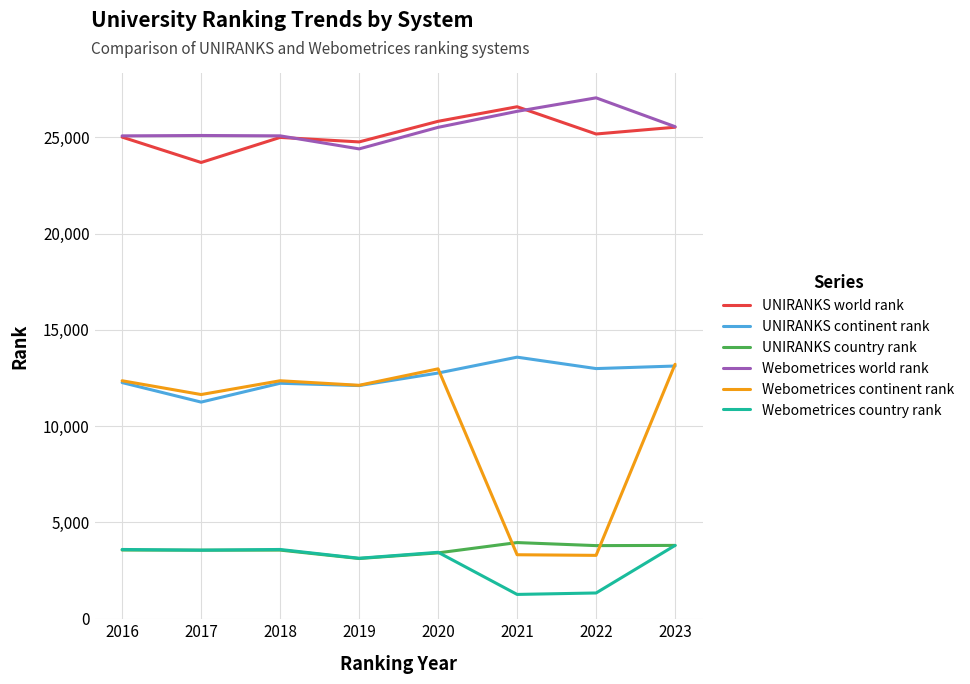

How many interior local peaks does the UNIRANKS world rank series have?

2